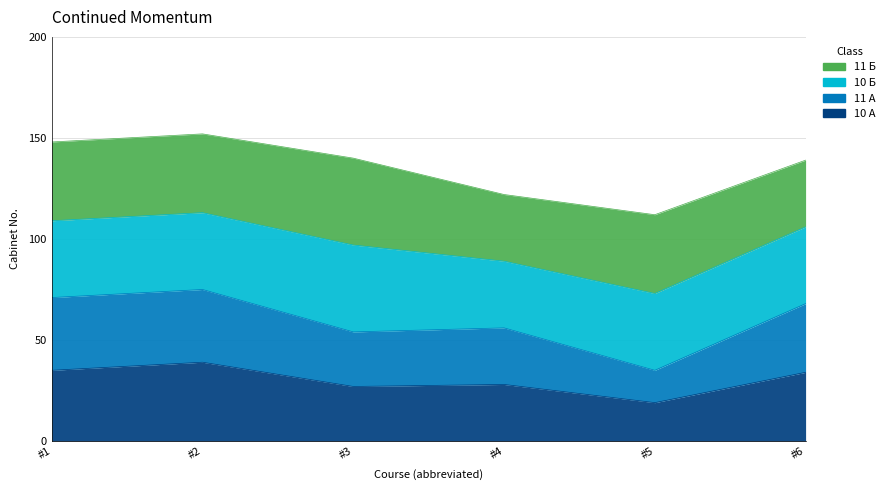

True or false: 10 А has more than 2 points higher than both neighbors.

False